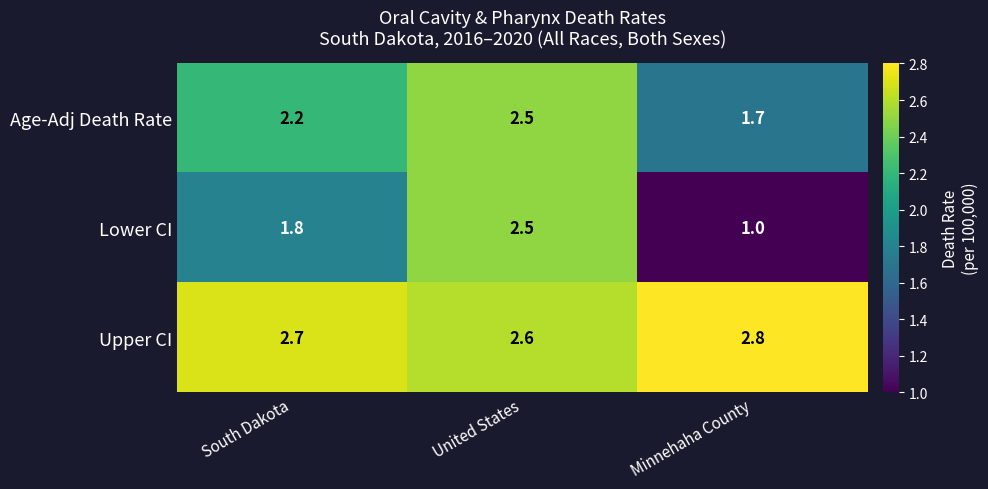

Which category has the highest value across all series?

Minnehaha County